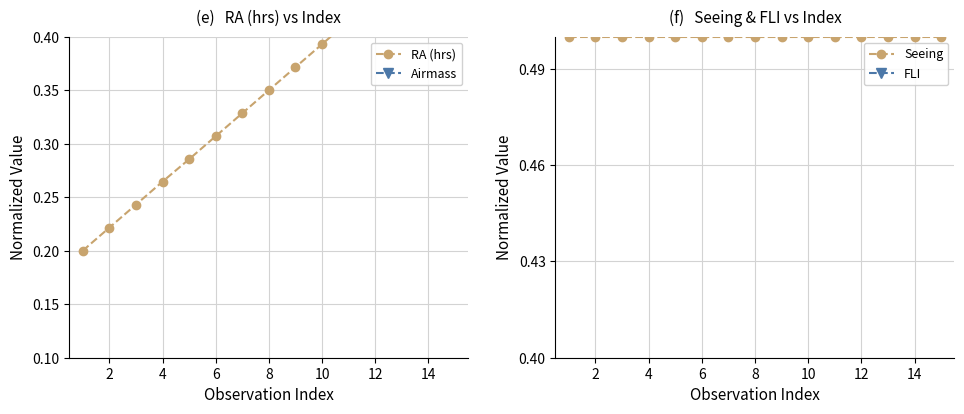

What is the minimum value shown in the chart?

0.2